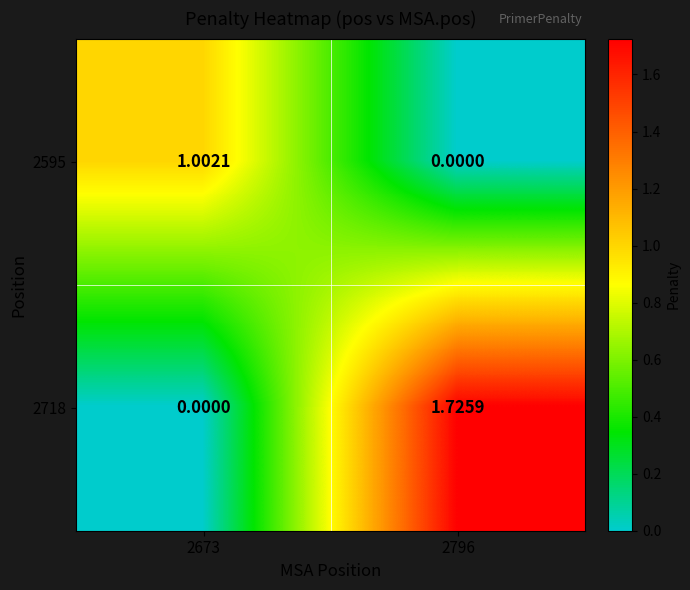

Is the value of 2595 at 2796 greater than the value of 2718 at 2796?

No